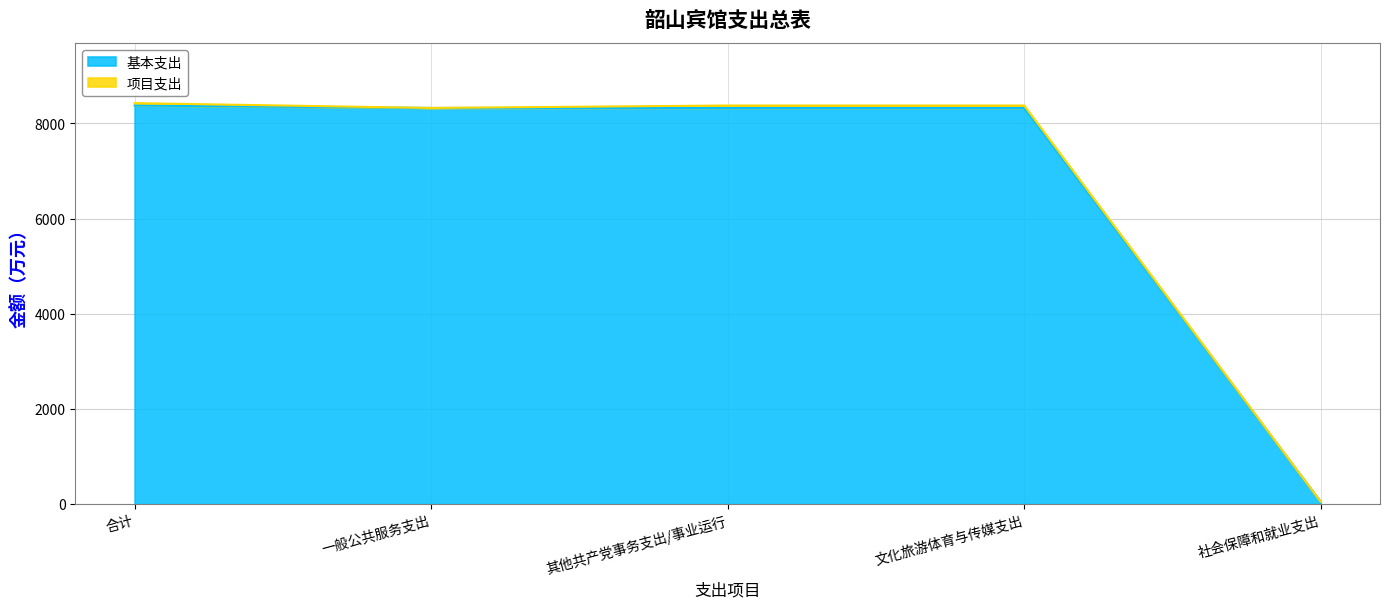

What is the label of the 4th point from the right?

一般公共服务支出